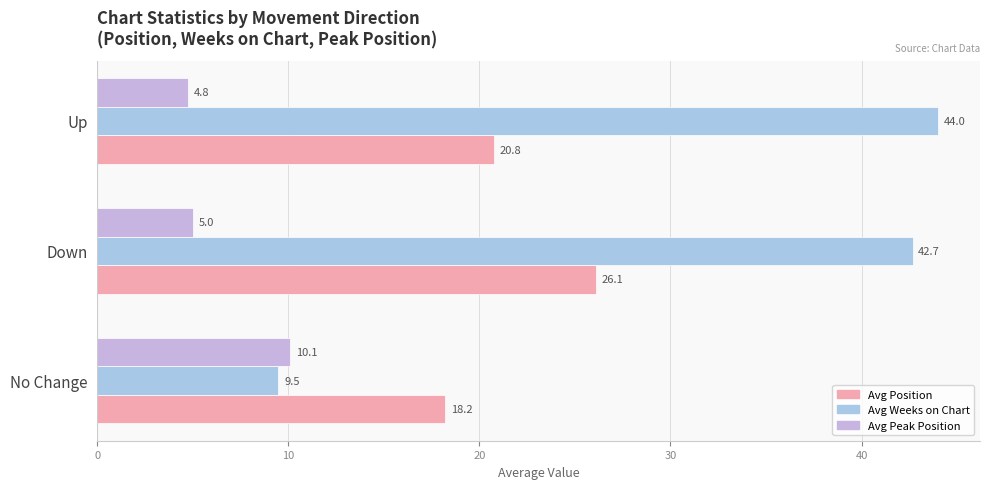

What is the average value of the Avg Peak Position series?

6.6